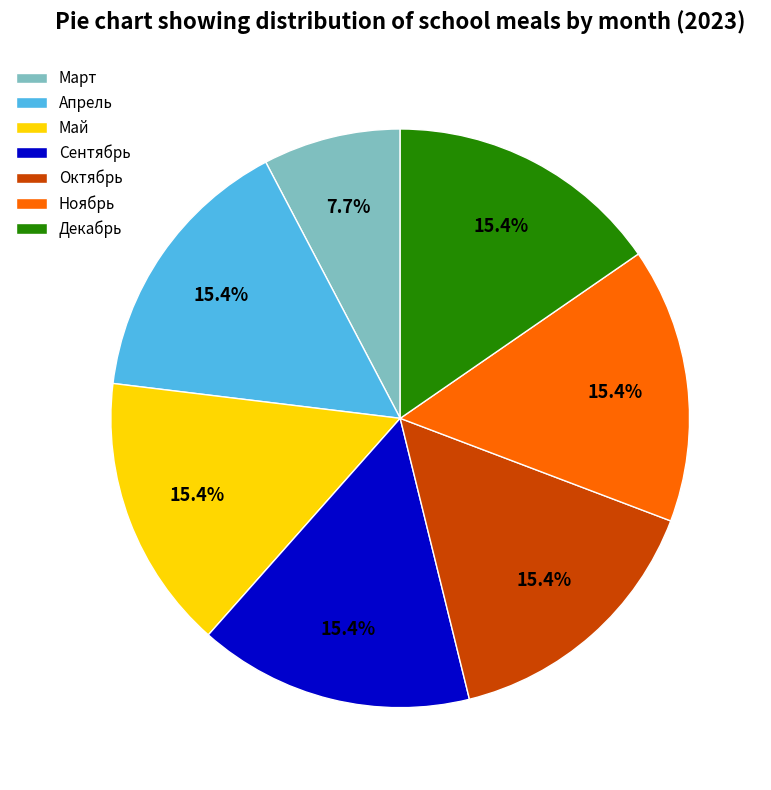

What is the smallest slice in the pie chart?

Март